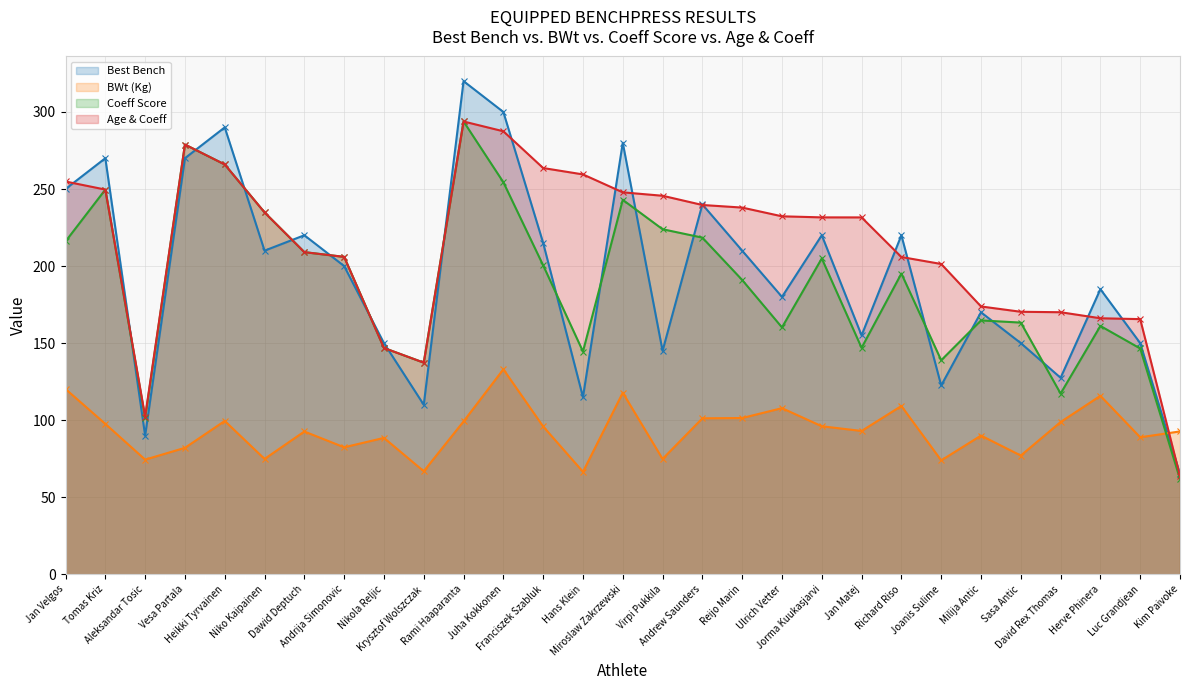

Does the chart have visible grid lines?

Yes